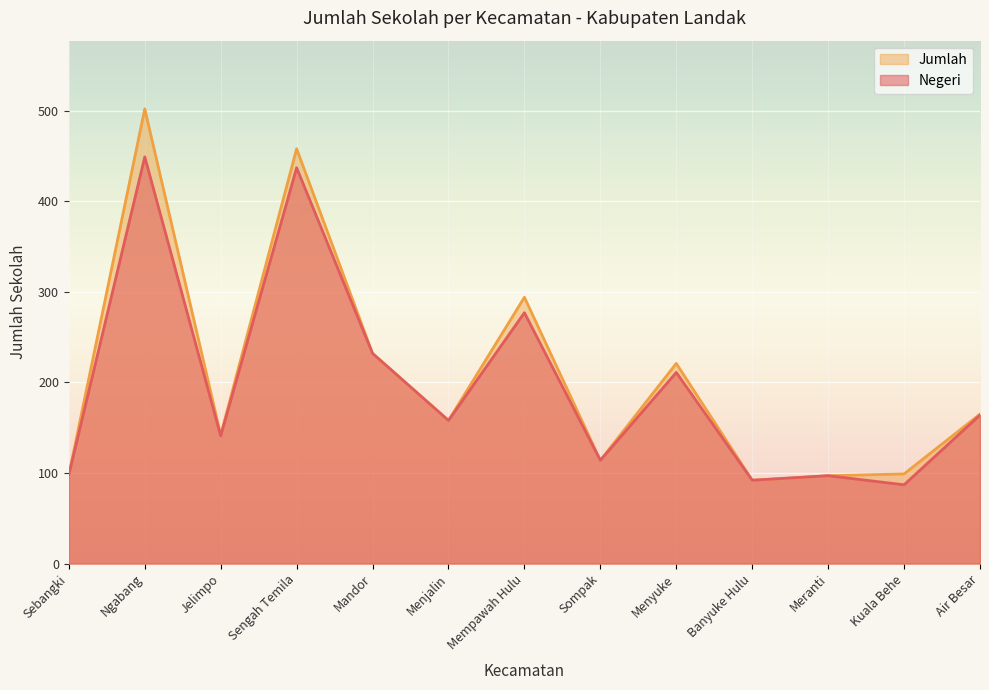

Which series changed the most between Ngabang and Sengah Temila?

Jumlah